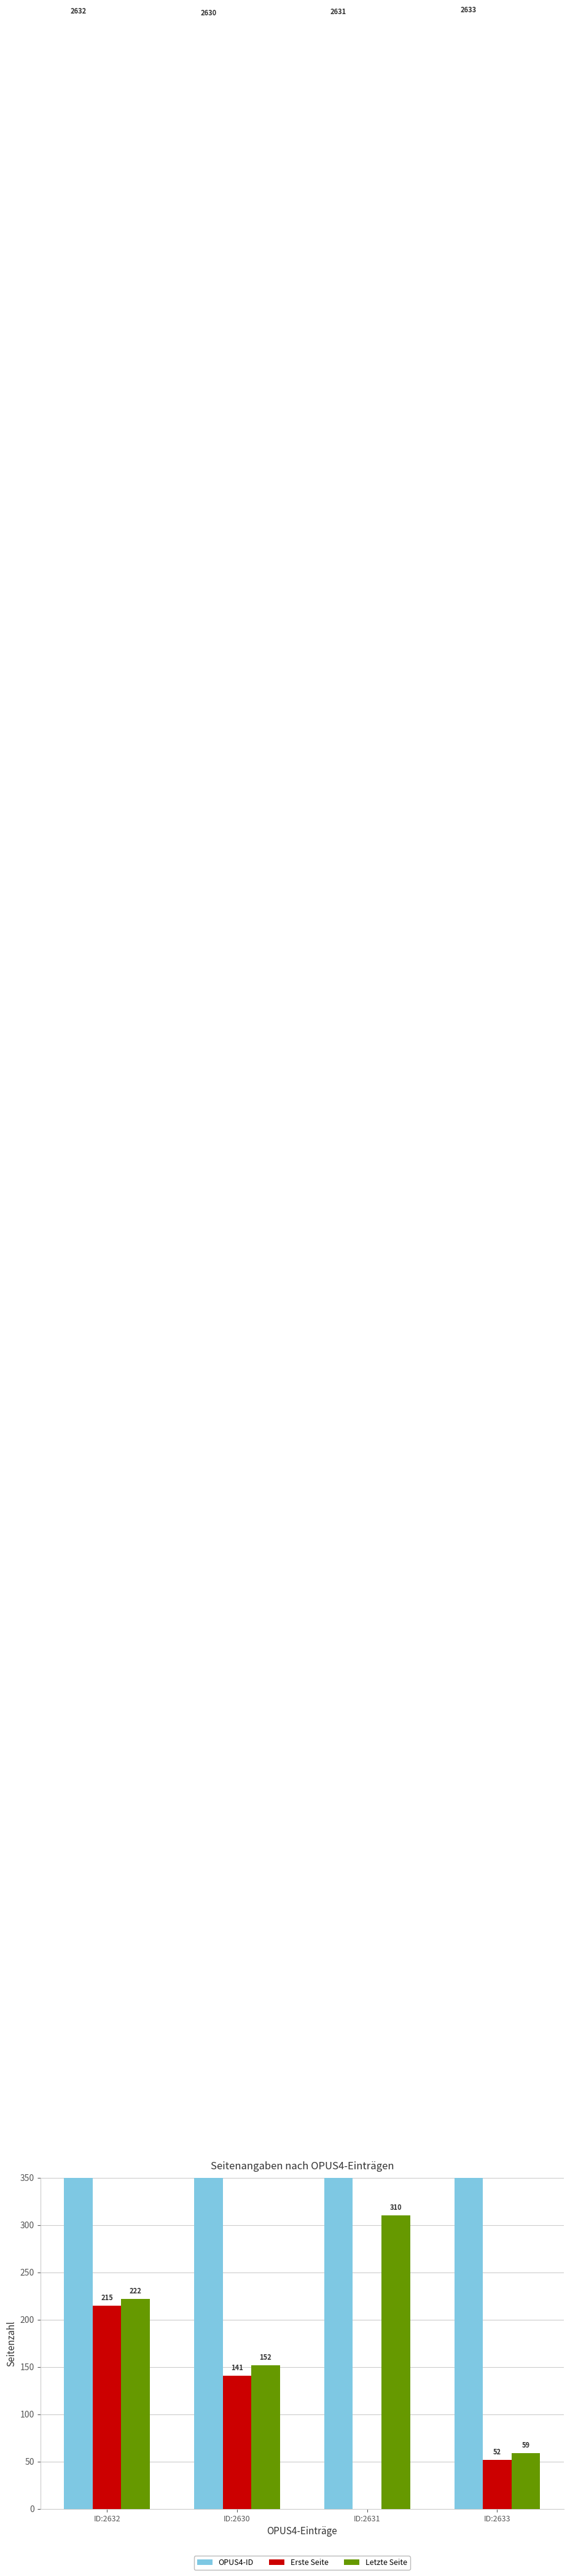

Is it true that Letzte Seite equals 94 at ID:2633?

False